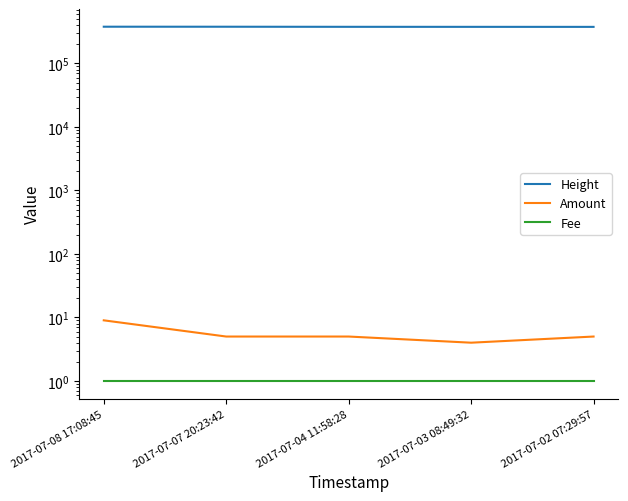

What is the average value of the Height series?

378419